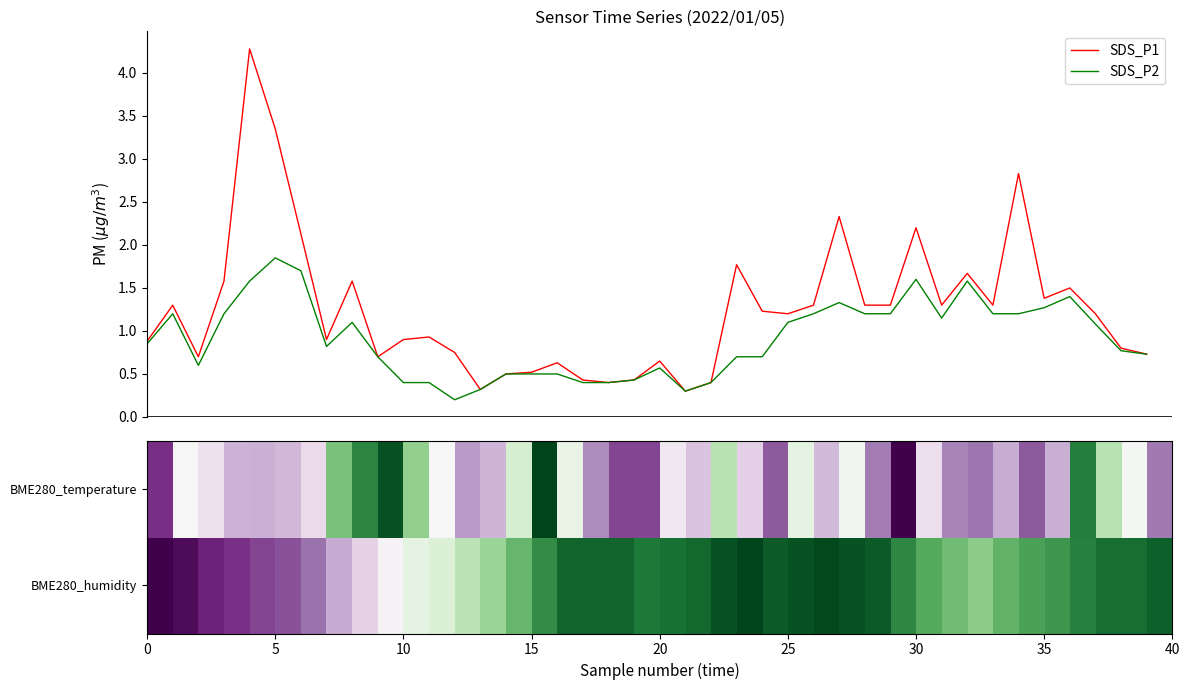

The row_1 series shows 0.2 at 25. True or false?

False